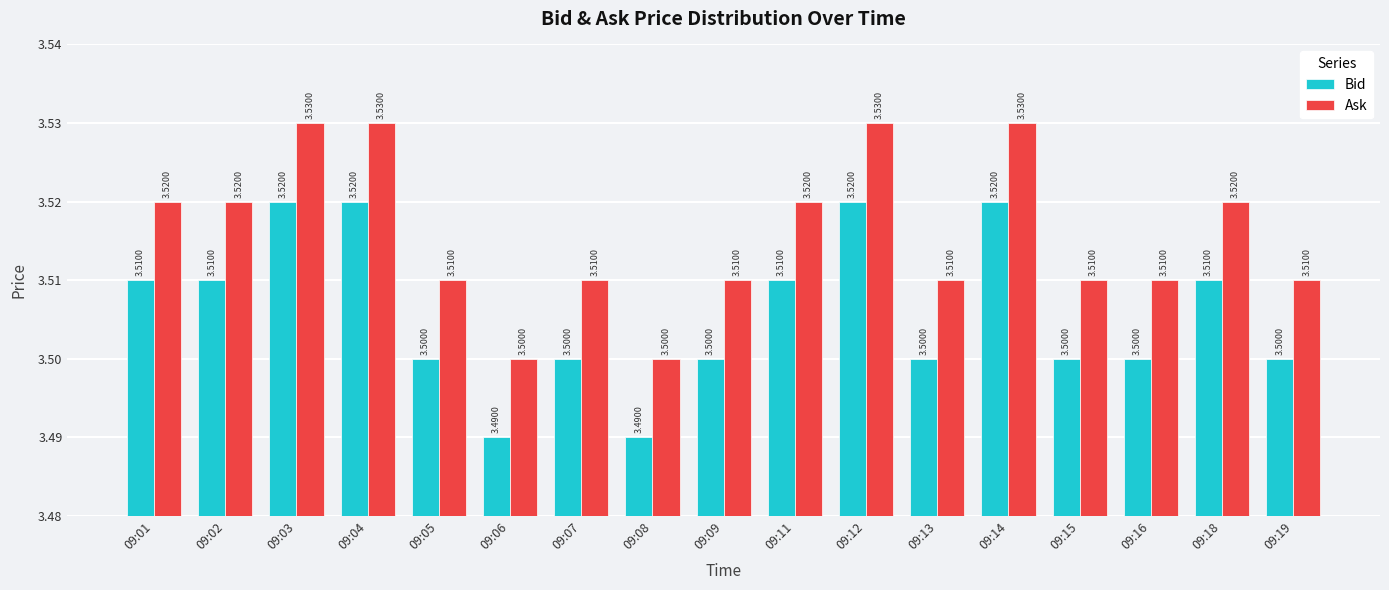

Reading left to right, list all the values displayed in this chart.

Bid: 3.5	3.5	3.5	3.5	3.5	3.5	3.5	3.5	3.5	3.5	3.5	3.5	3.5	3.5	3.5	3.5	3.5
Ask: 3.5	3.5	3.5	3.5	3.5	3.5	3.5	3.5	3.5	3.5	3.5	3.5	3.5	3.5	3.5	3.5	3.5